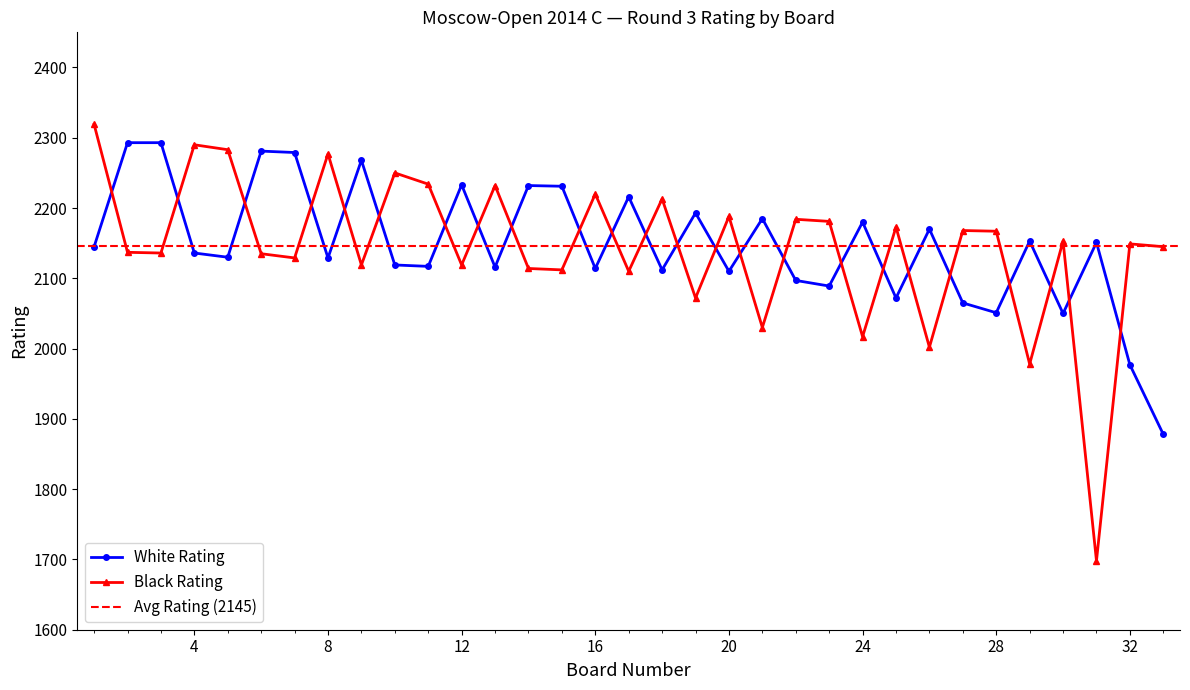

What is the value of the Black Rating point at the 22nd from the left?

2184